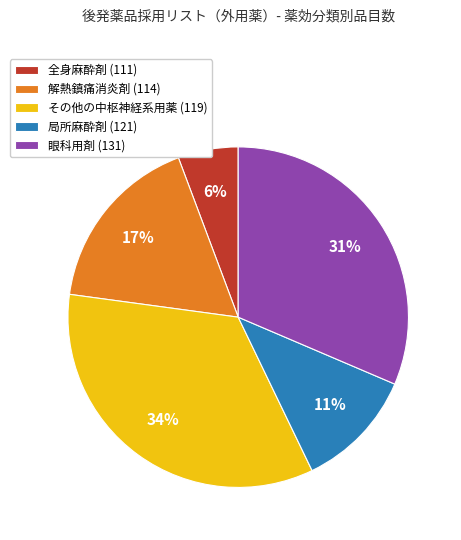

What percentage is the 局所麻酔剤 slice, to the nearest percent?

11%